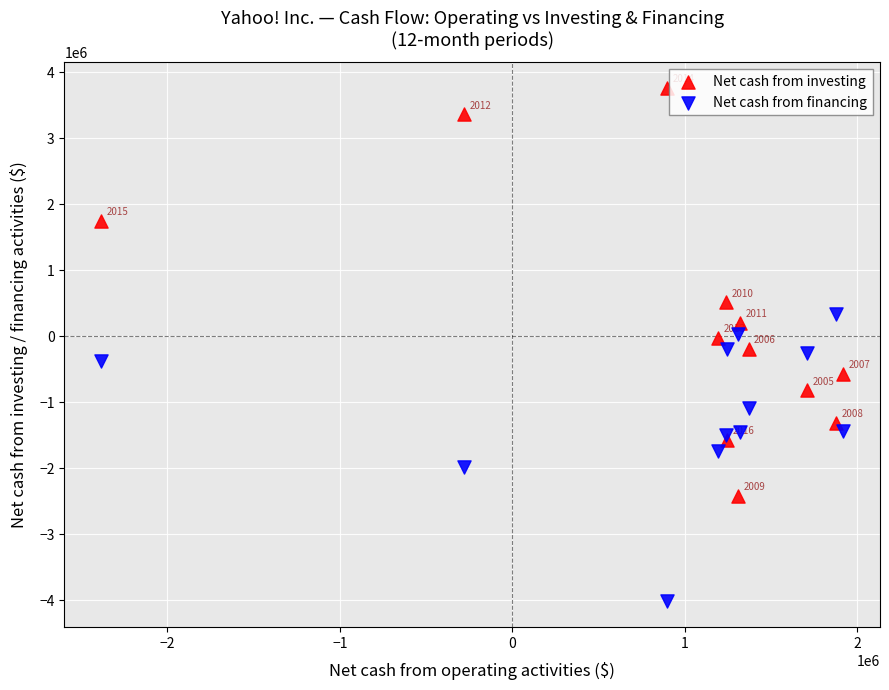

In the Net cash from financing series, what Y value is closest to -1845030?

-1743884